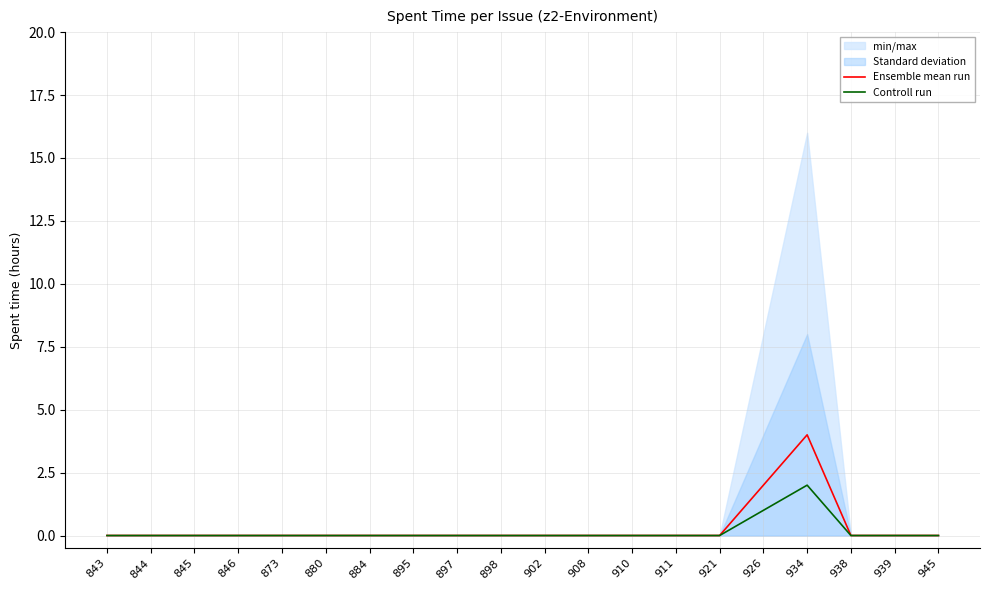

True or false: Controll run and Ensemble mean run intersect in this chart.

False